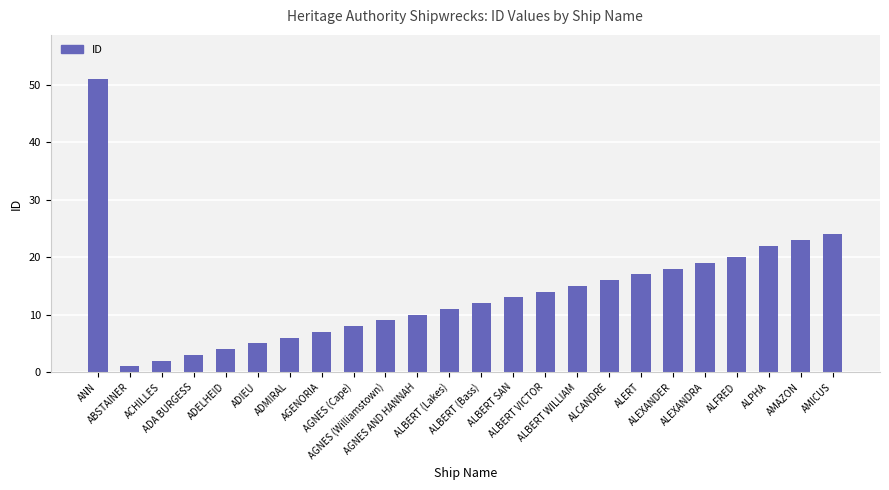

Where is the data nearest to the value 26?

AMICUS